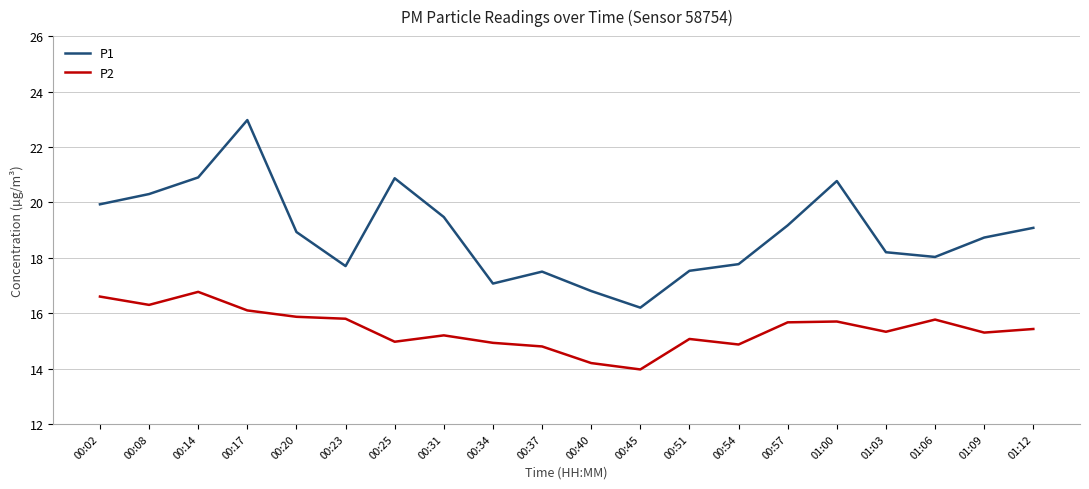

At which category is the sum across all series the highest?

00:17